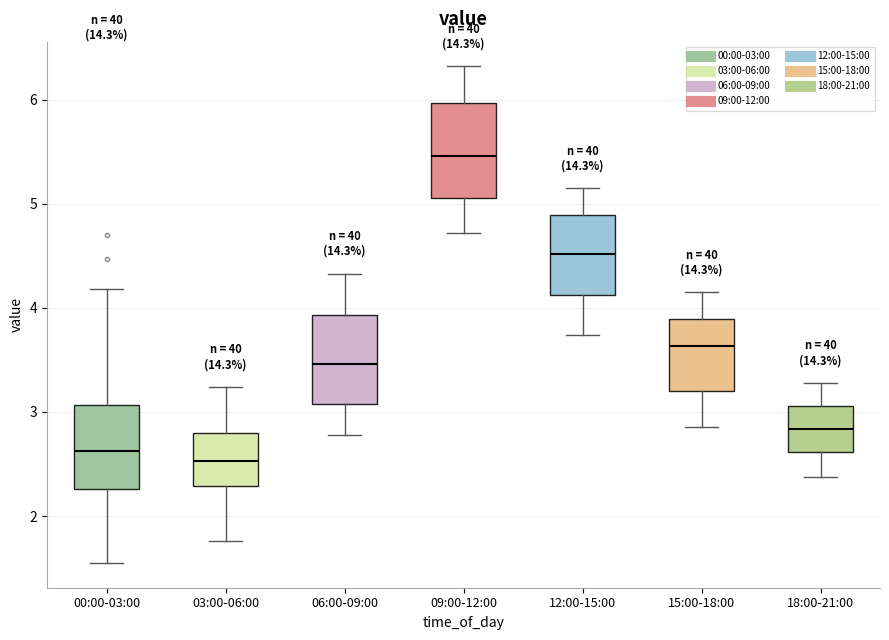

Where is the lower edge of the box for 18:00-21:00 on the y-axis? The values are not printed on the chart, so give them approximately, as read against the axis.

2.6